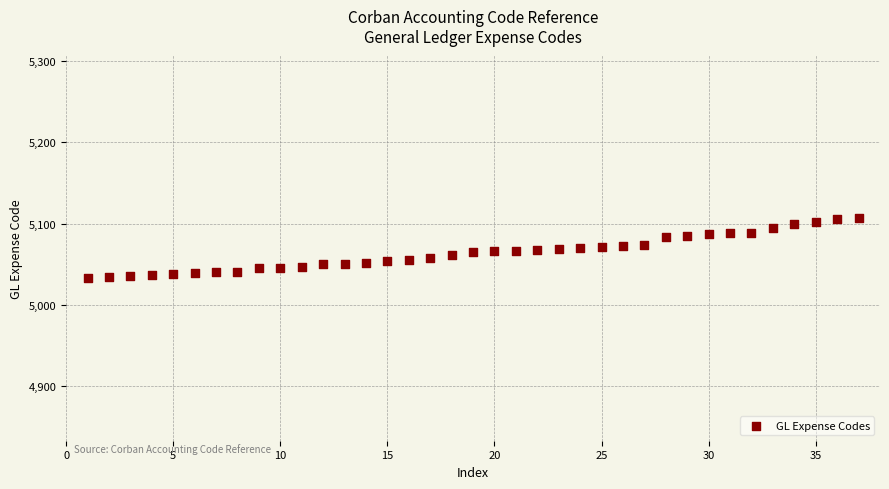

What is the range of X values (max minus min)?

36